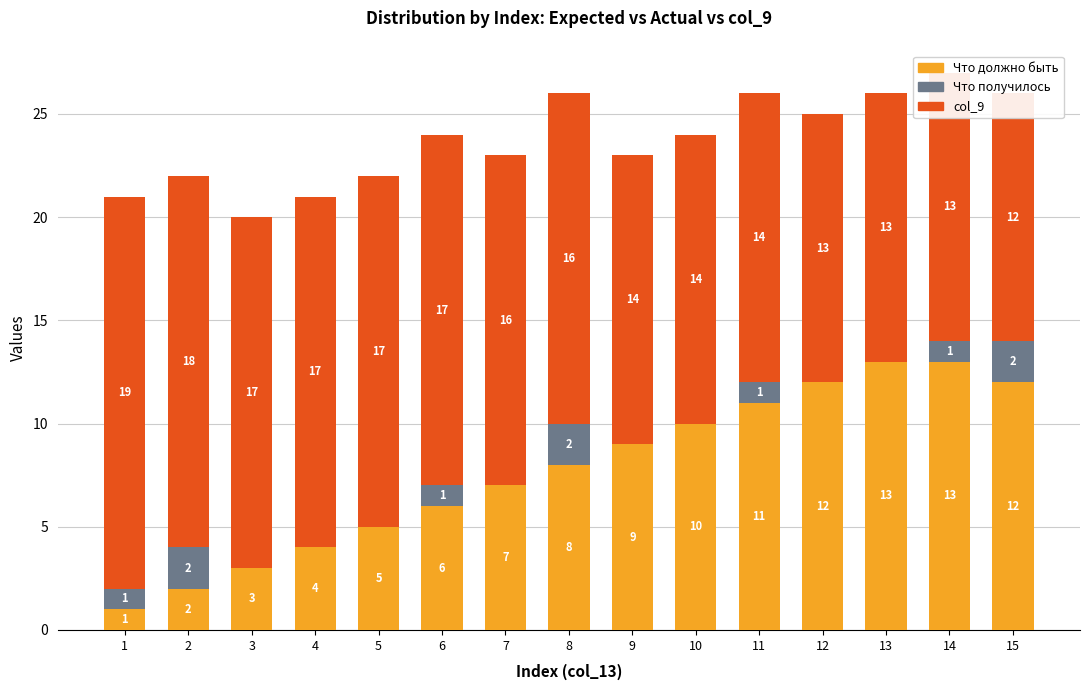

Rank the series at 2 from lowest to highest value.

Что должно быть, Что получилось, col_9